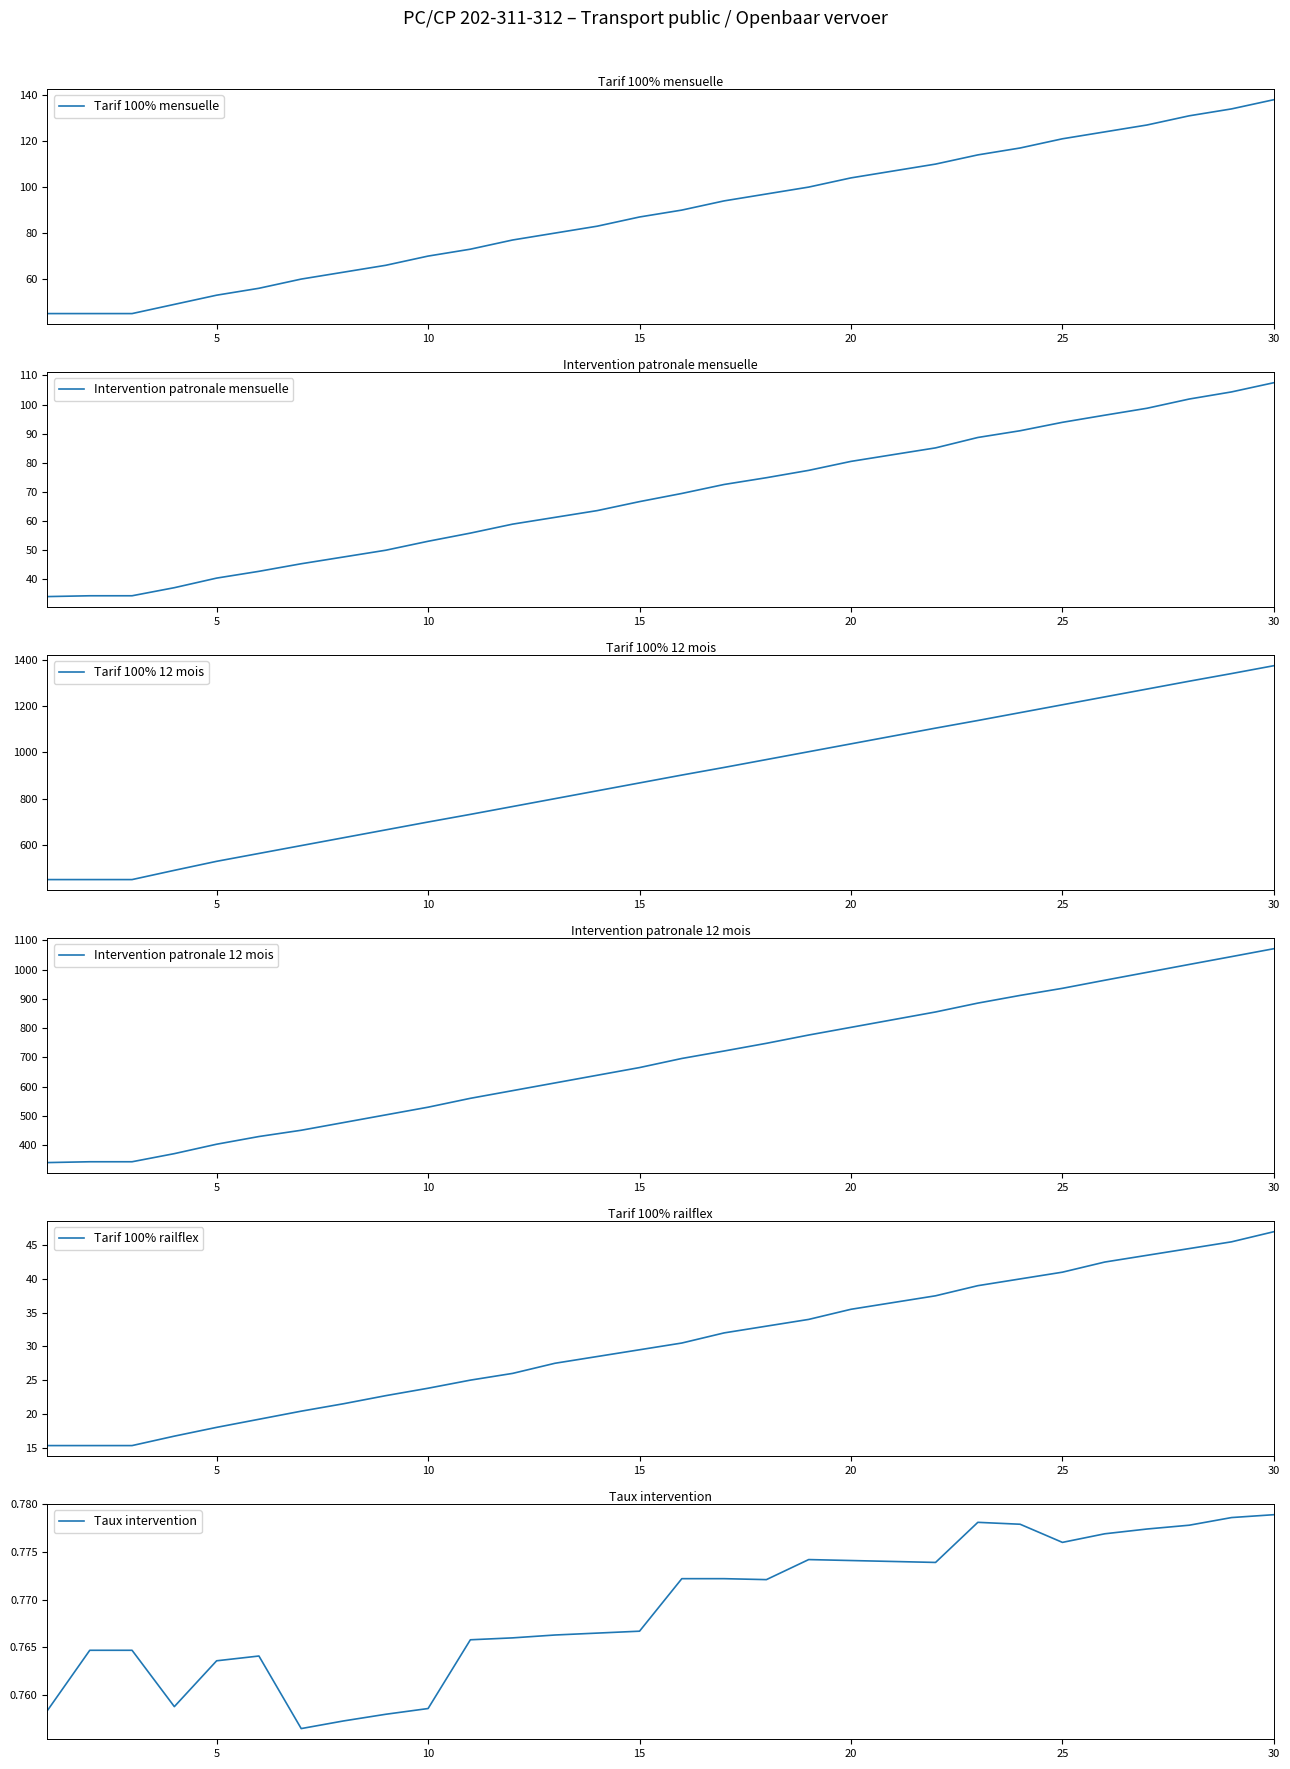

Which category has the highest value in the Intervention patronale mensuelle series?

30